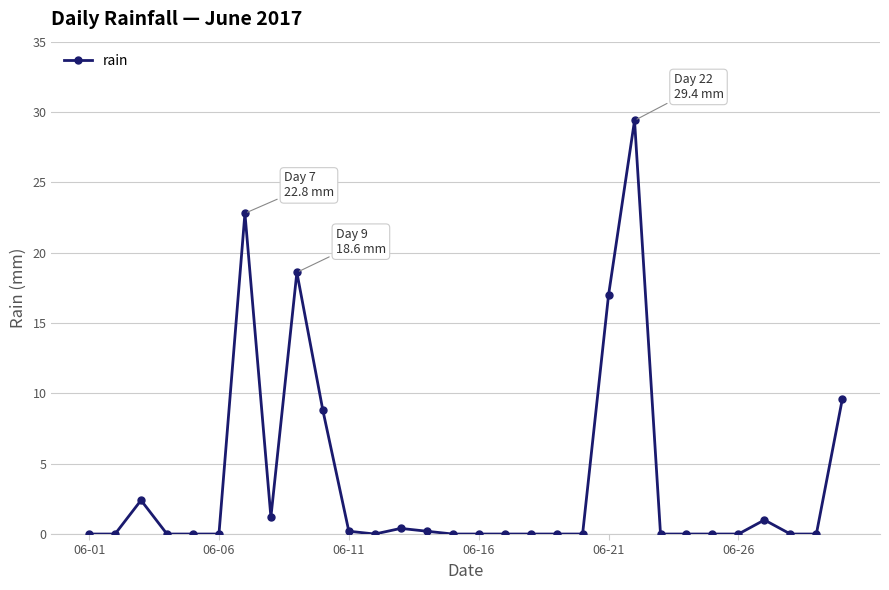

What is the greatest value displayed?

29.4